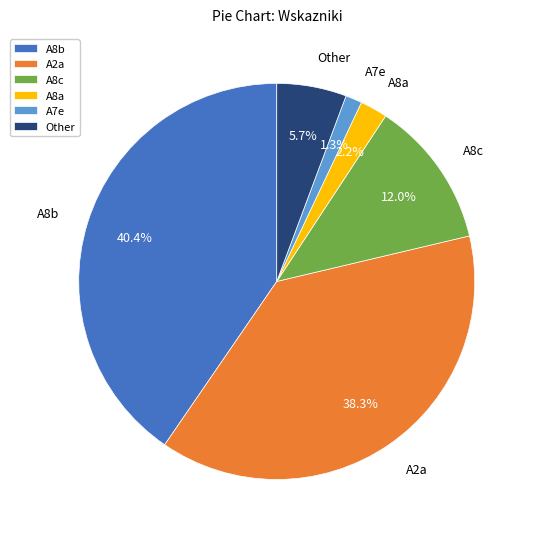

Rank the categories by value from highest to lowest.

A8b, A2a, A8c, Other, A8a, A7e